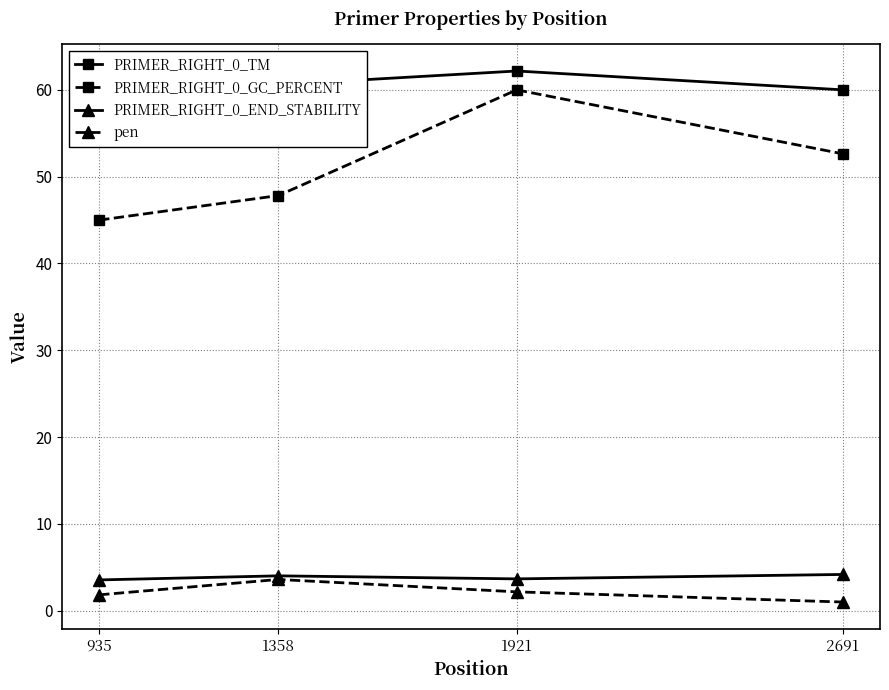

True or false: PRIMER_RIGHT_0_END_STABILITY and pen intersect in this chart.

False